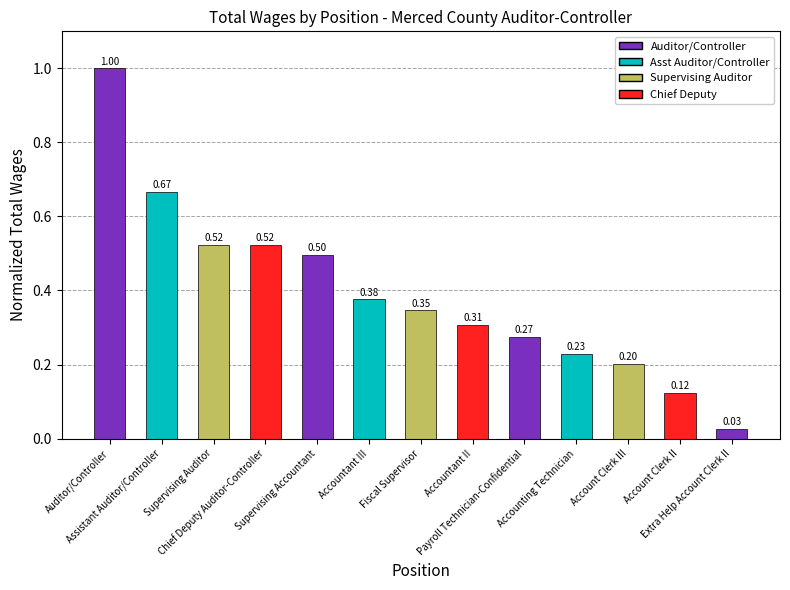

What is the value of the 10th bar from the left?

0.2